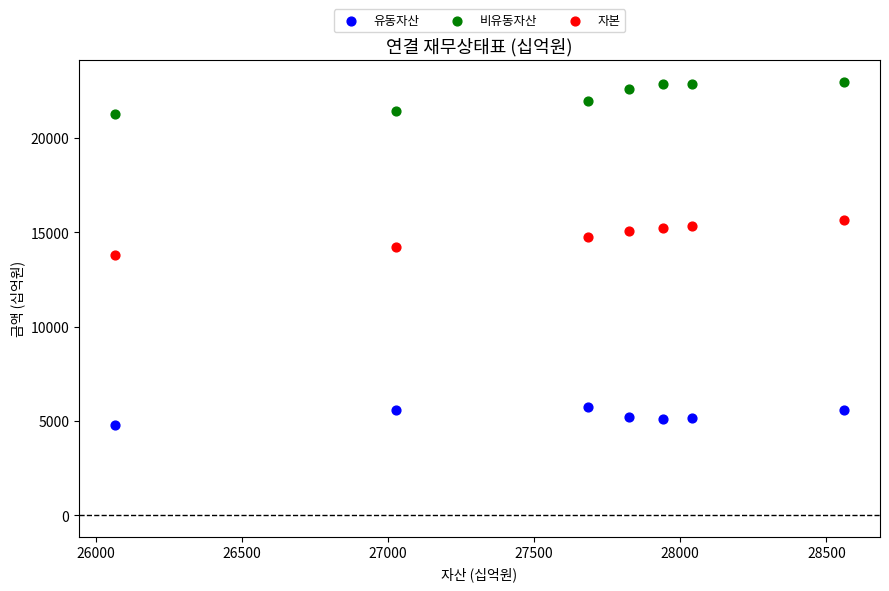

What are all the series names shown in the legend?

유동자산, 비유동자산, 자본